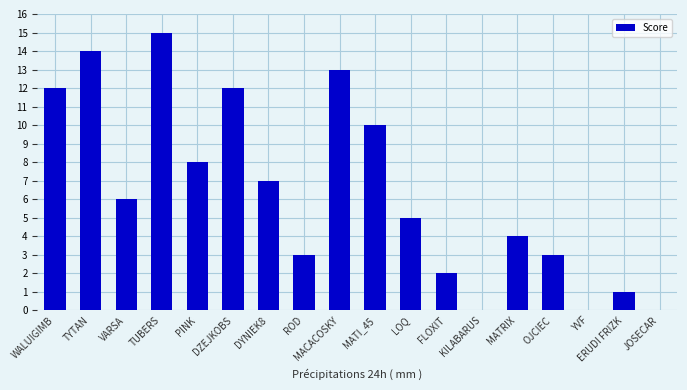

Are the bars horizontal?

No